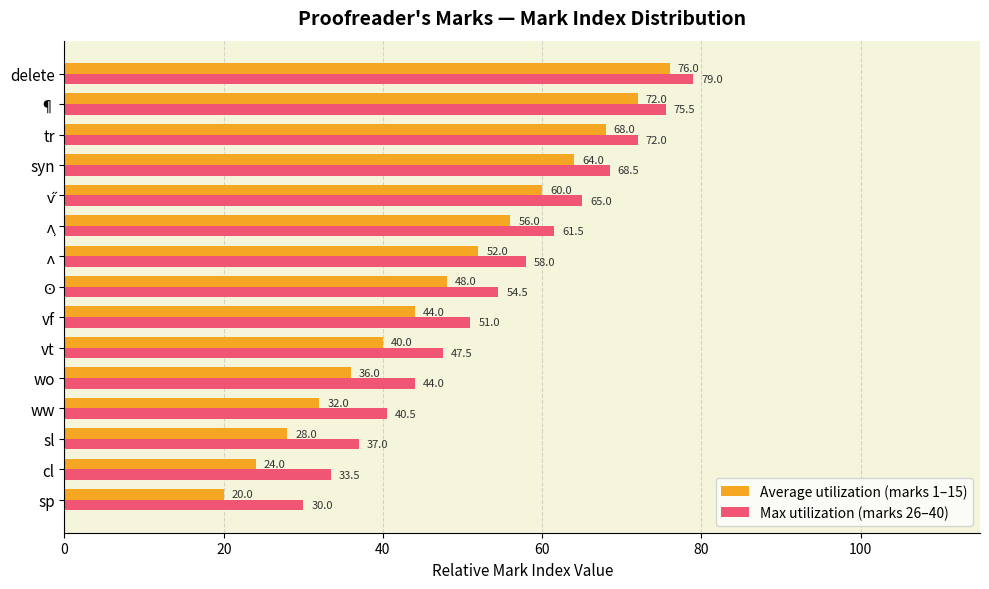

What is the sum of all Average utilization (marks 1–15) values?

720.0